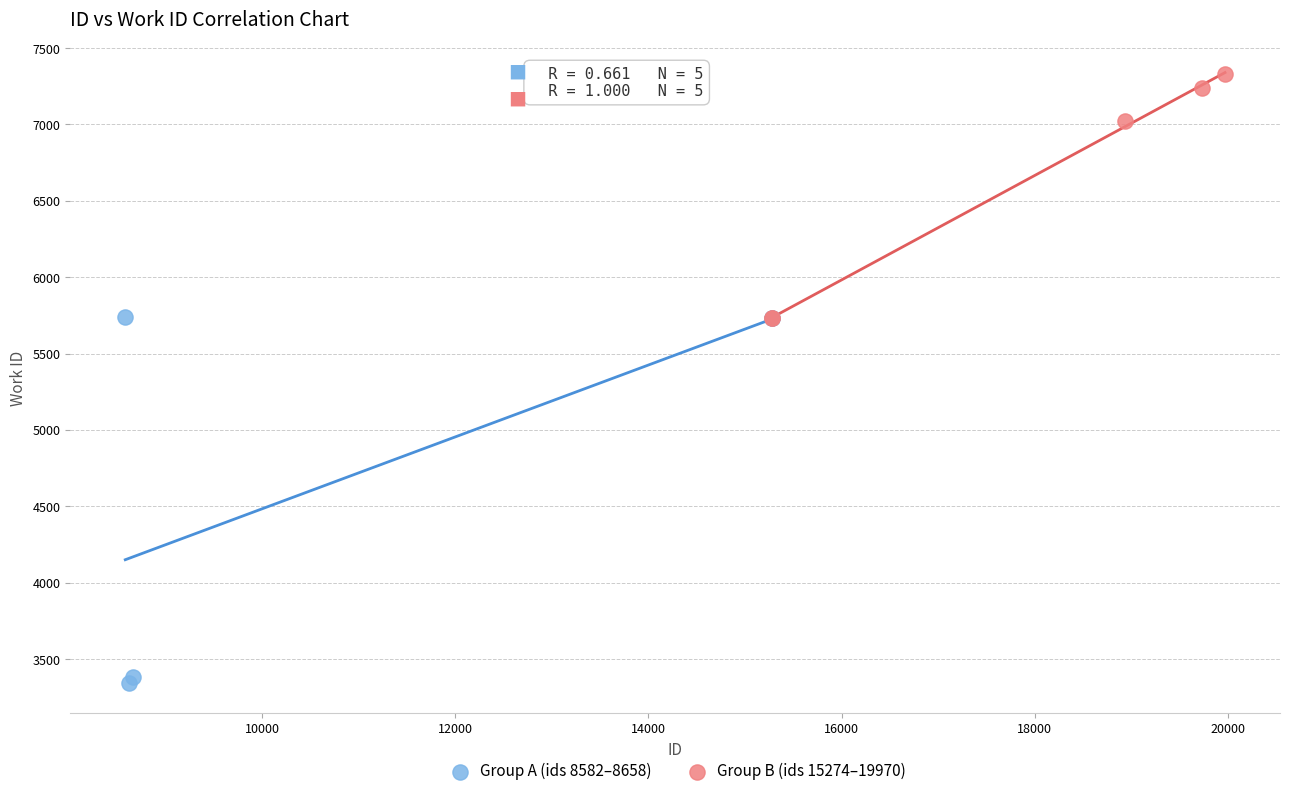

Which series has the widest spread of Y values?

Group A (ids 8582–8658)